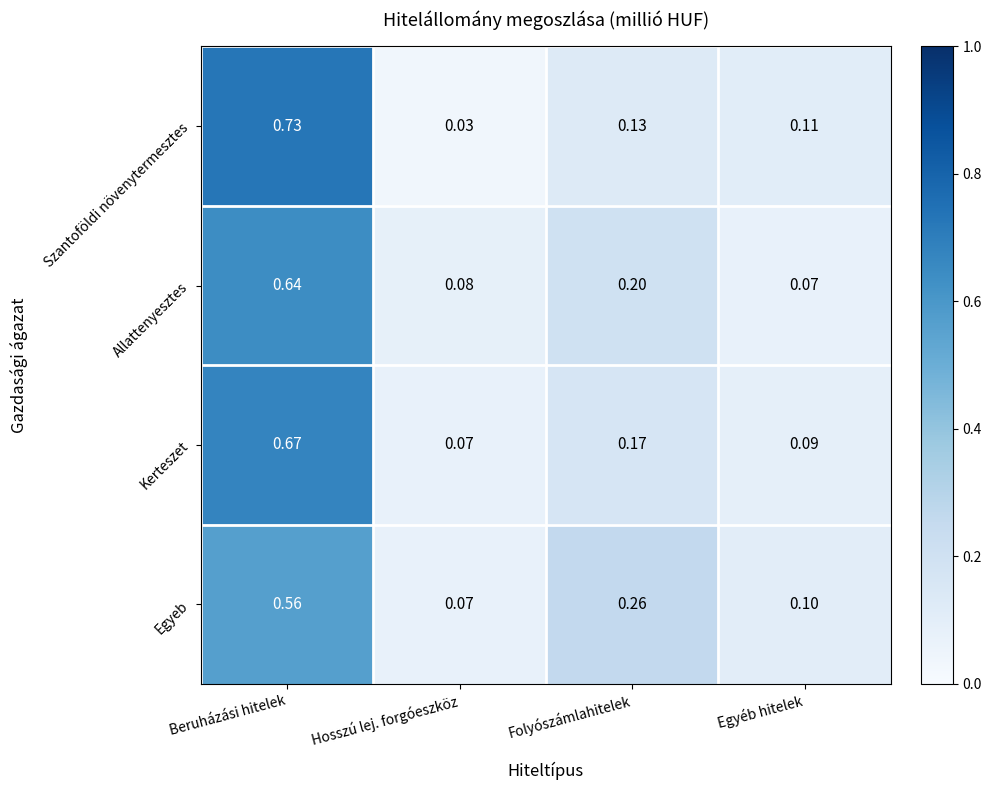

What is the total value across all series at Folyószámlahitelek?

0.8